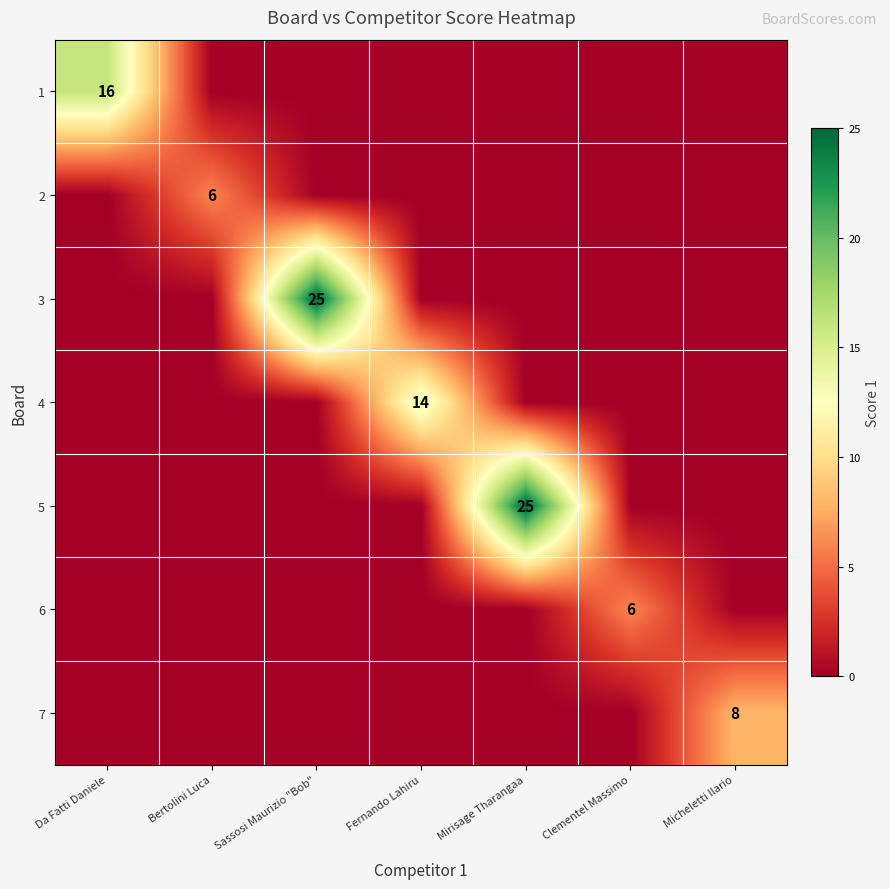

Is it true that 5 equals 35 at Mirisage Tharangaa?

False